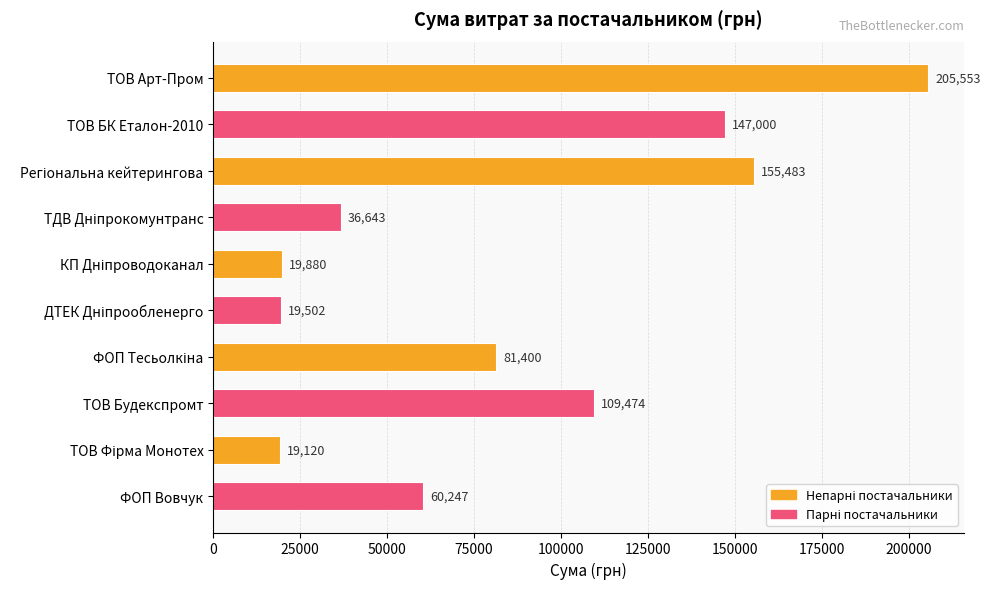

How many bars are there in total?

10